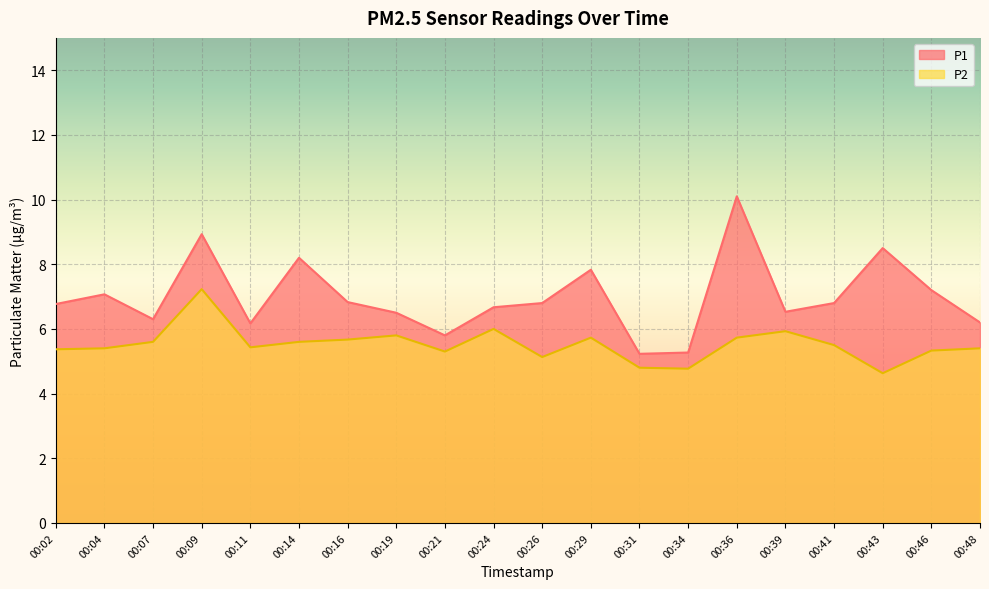

True or false: P2 and P1 cross at least once.

False